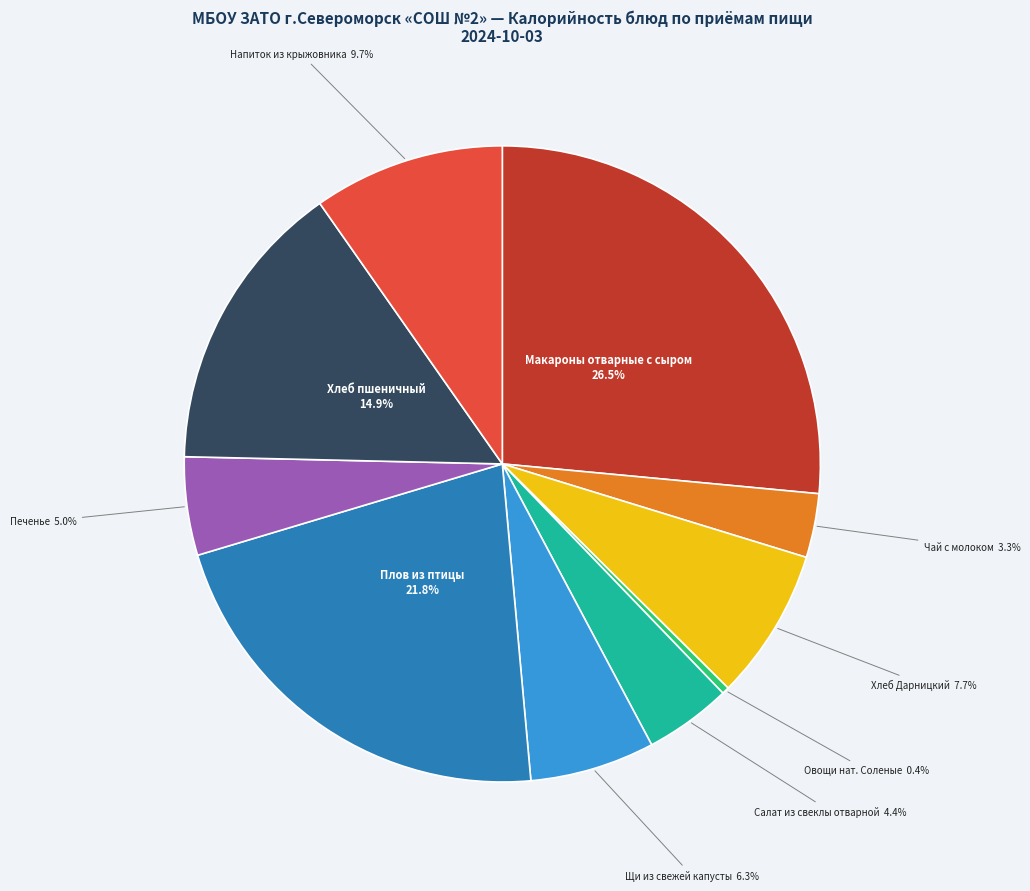

The Плов из птицы slice represents 22% of the pie. True or false?

True